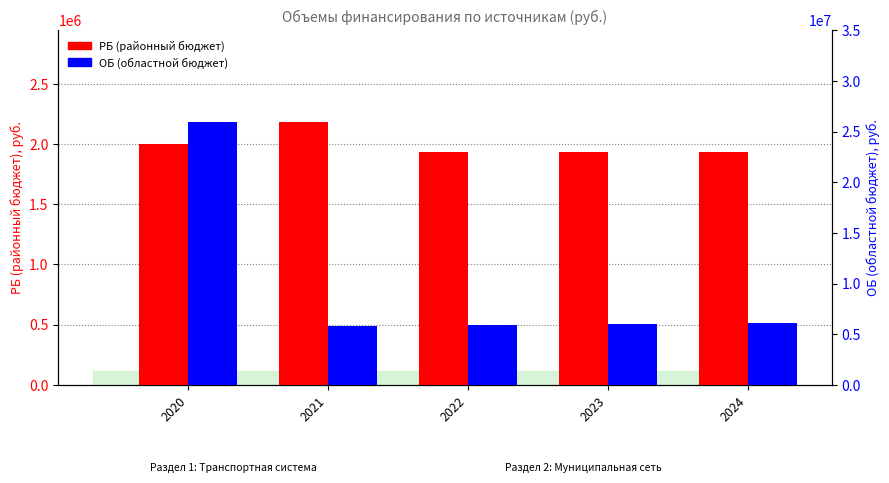

Which series has the largest range (max minus min)?

ОБ